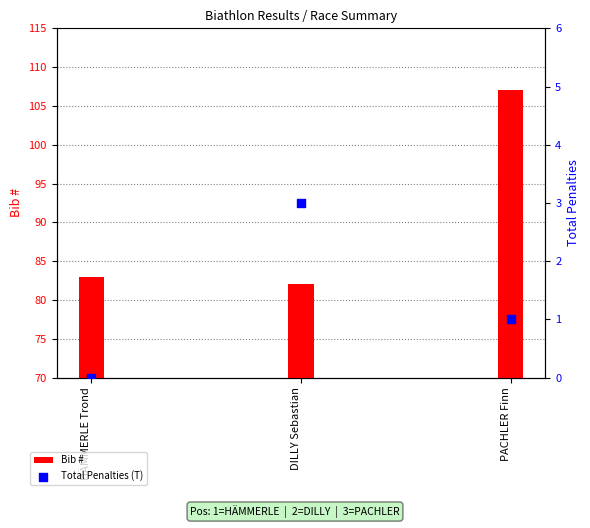

What is the total value across all series at HÄMMERLE Trond?

83